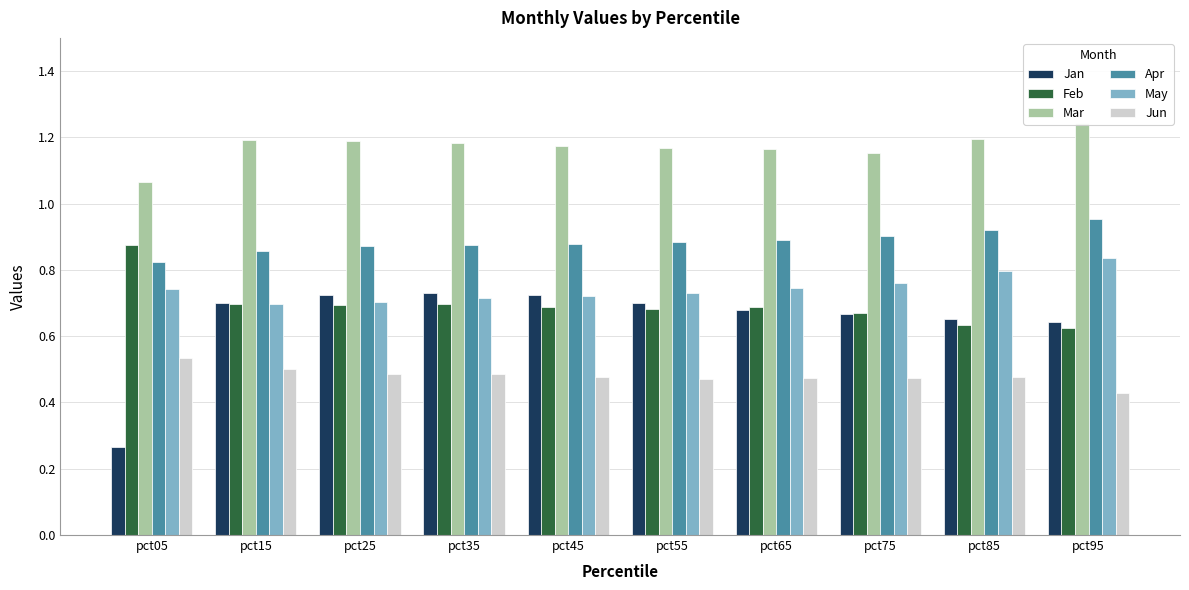

Is the value of Feb at pct05 greater than the value of Jun at pct55?

Yes